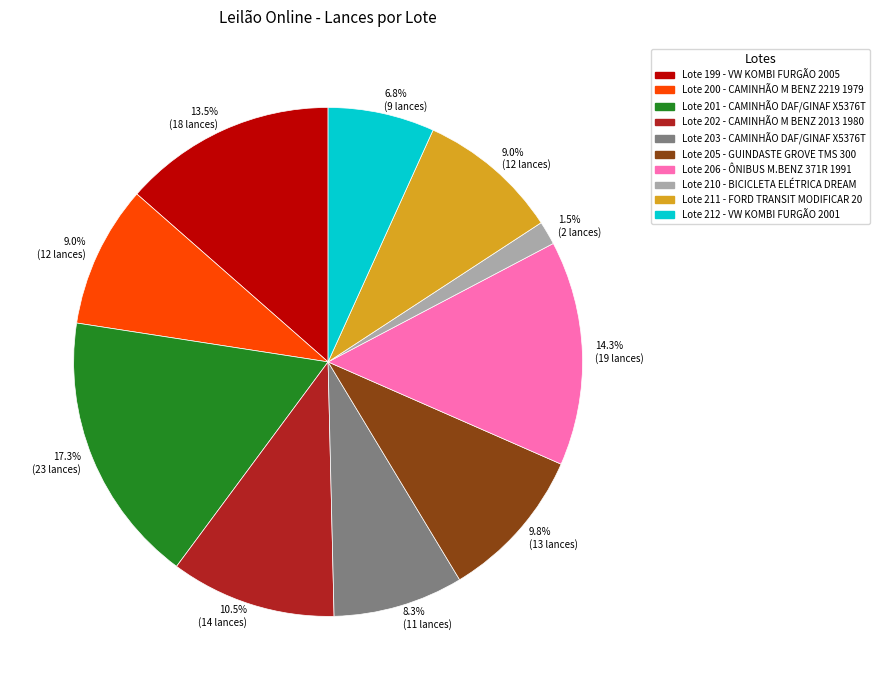

What is the smallest slice in the pie chart?

Lote 210 - BICICLETA ELÉTRICA DREAM